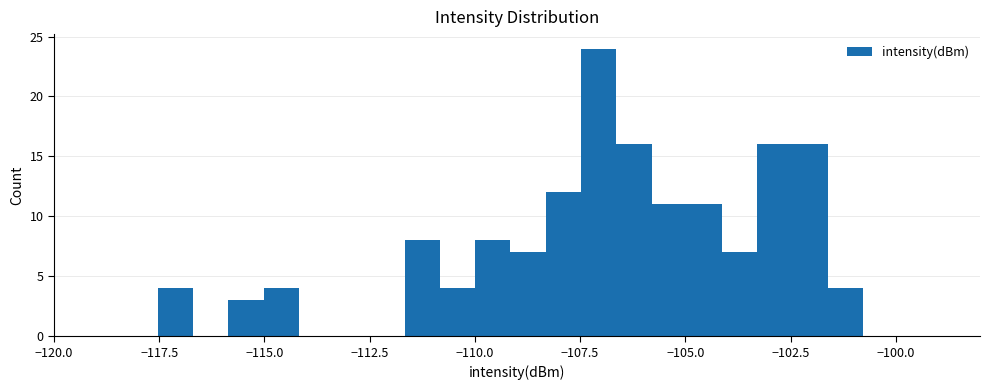

Read against the x-axis, roughly where is the centre of the tallest bar?

-107.0